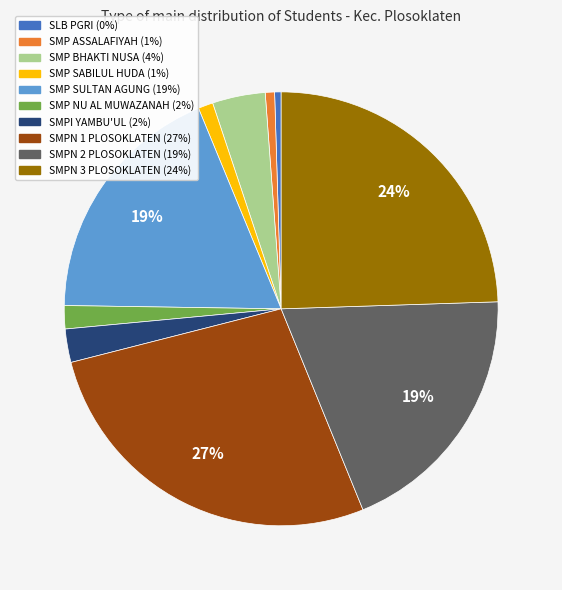

How many slices are in this pie chart?

10